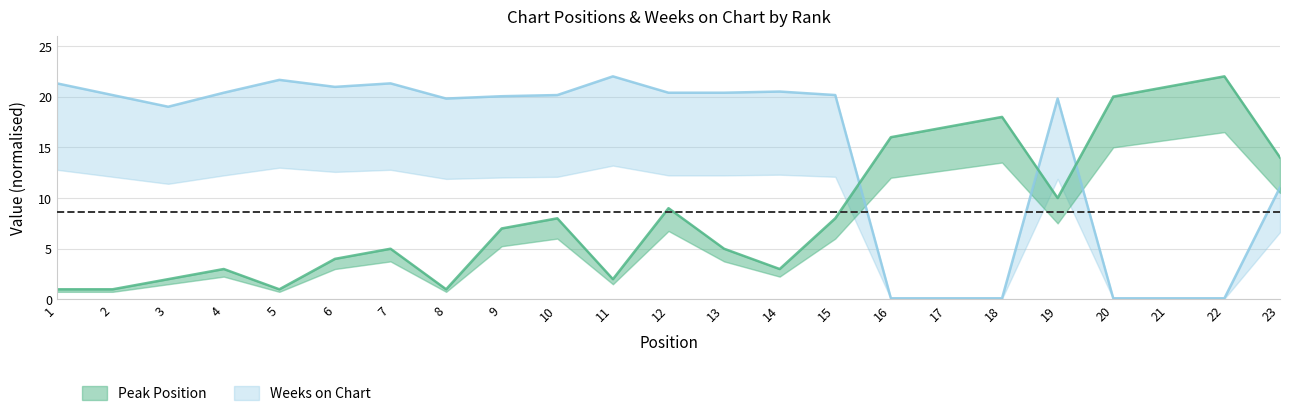

What is the sum of all Peak Position values?

198.0